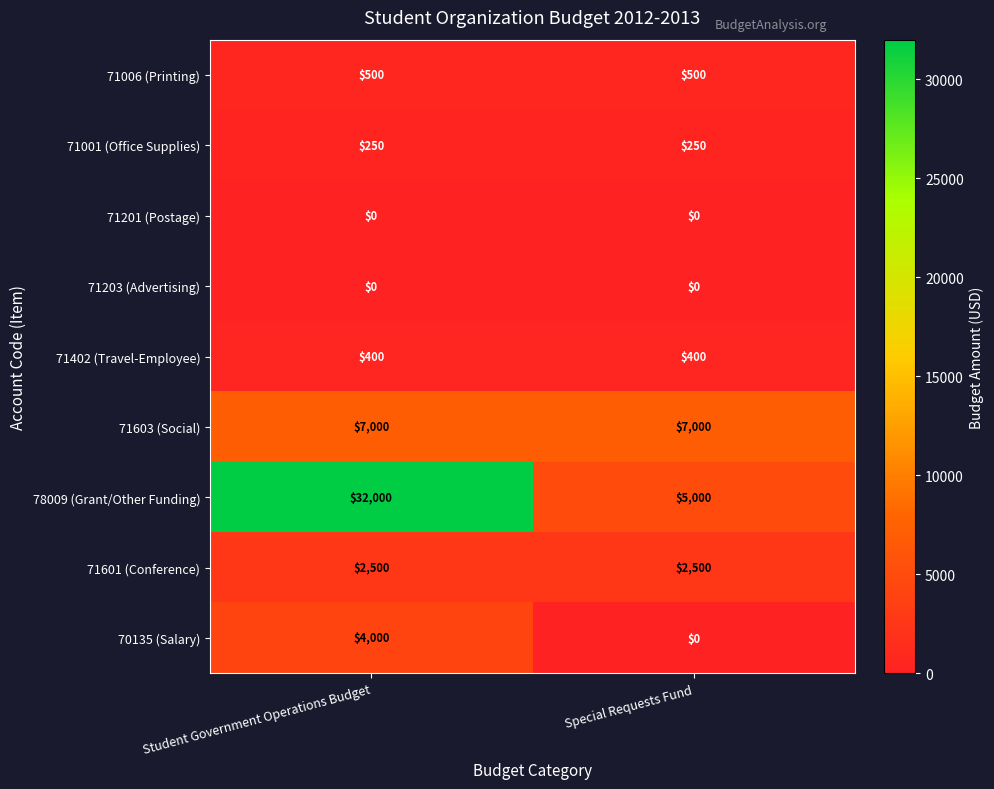

True or false: 70135 (Salary) has a value of 5964 at Student Government Operations Budget.

False